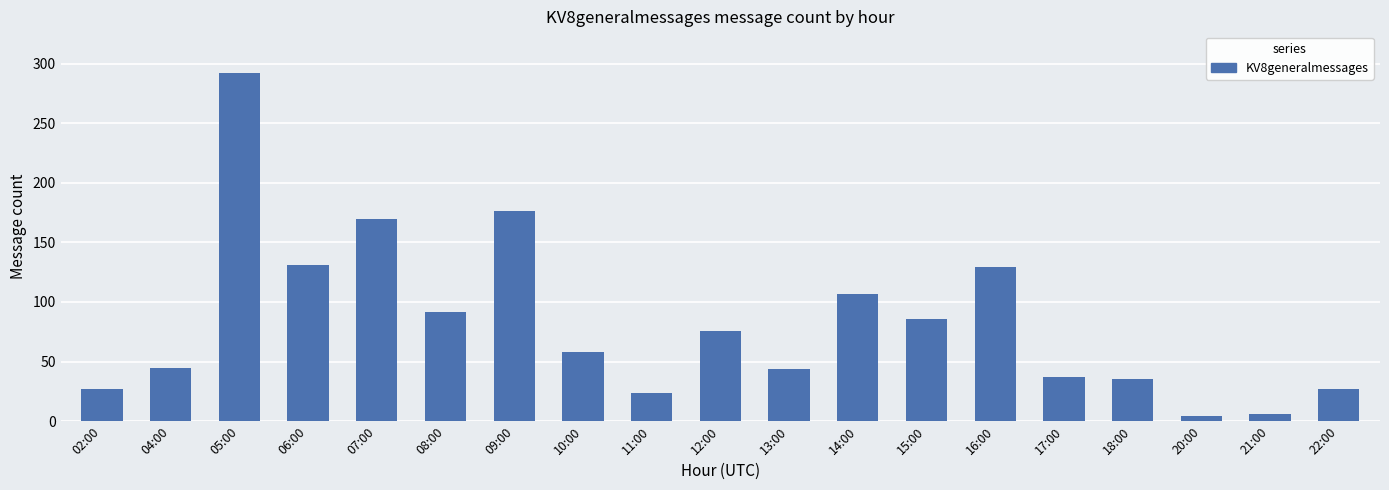

How many values are below 58?

9